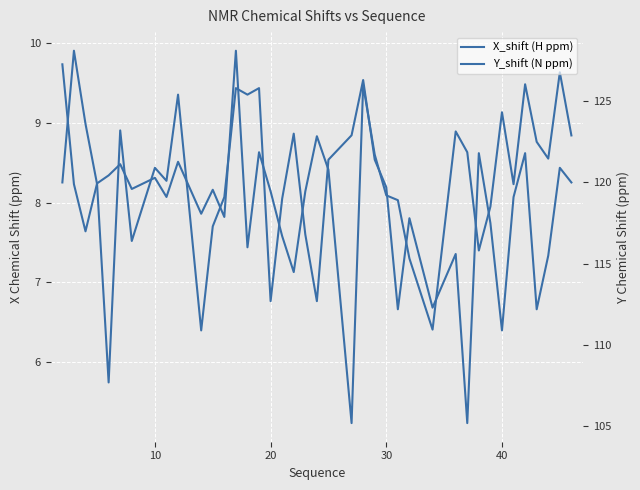

Where is the first local maximum for Y_shift (N ppm)?

10